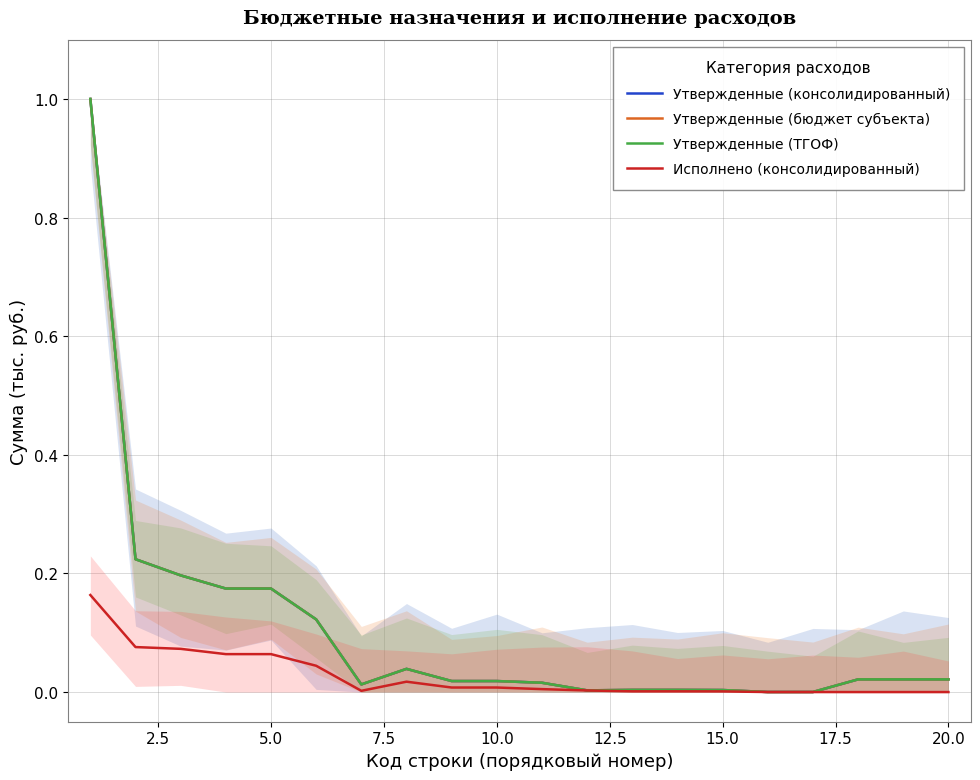

True or false: Утвержденные (бюджет субъекта) and Исполнено (консолидированный) intersect in this chart.

False